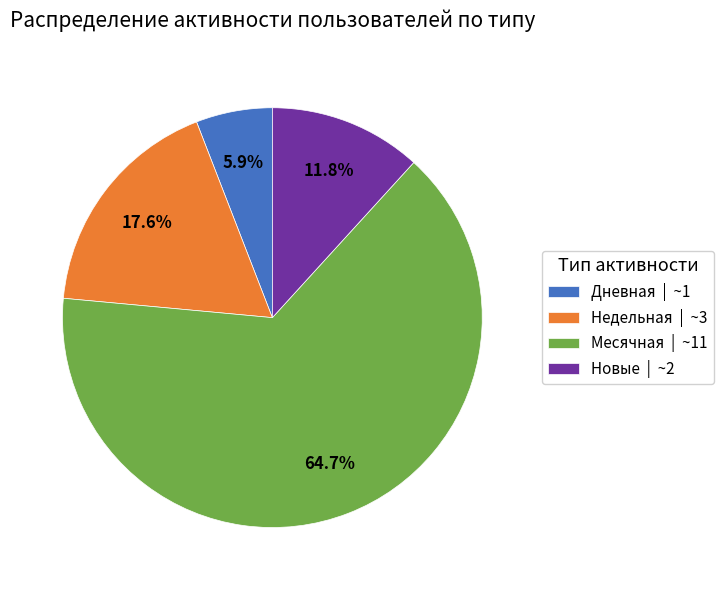

How many slices are in this pie chart?

4